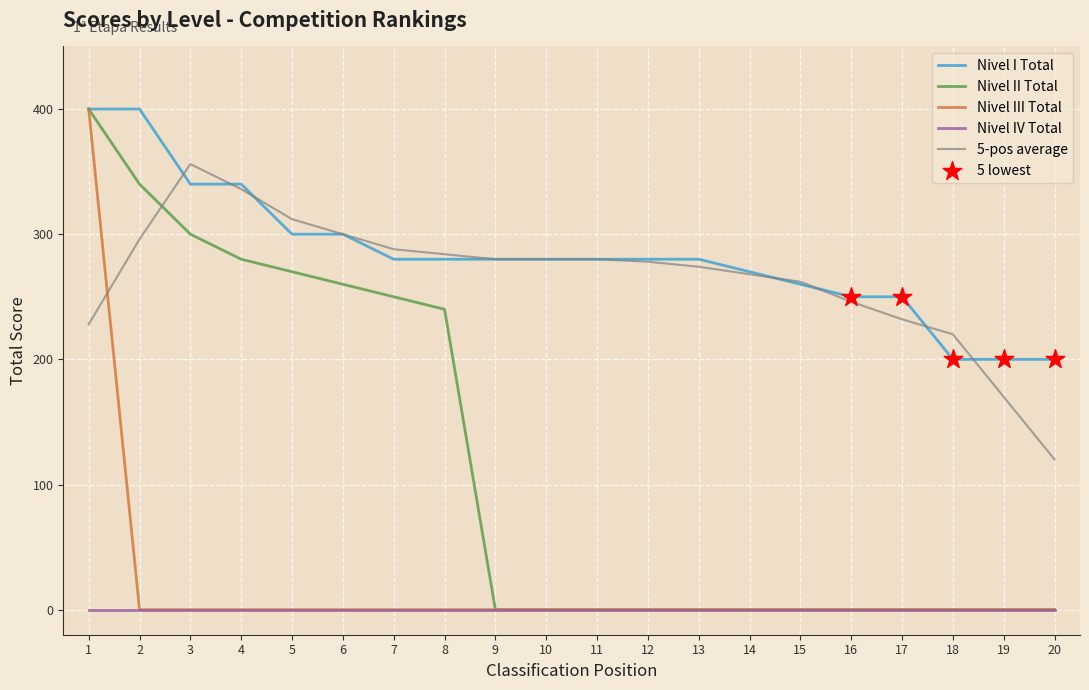

What is the difference between the highest and lowest values at 17?

250